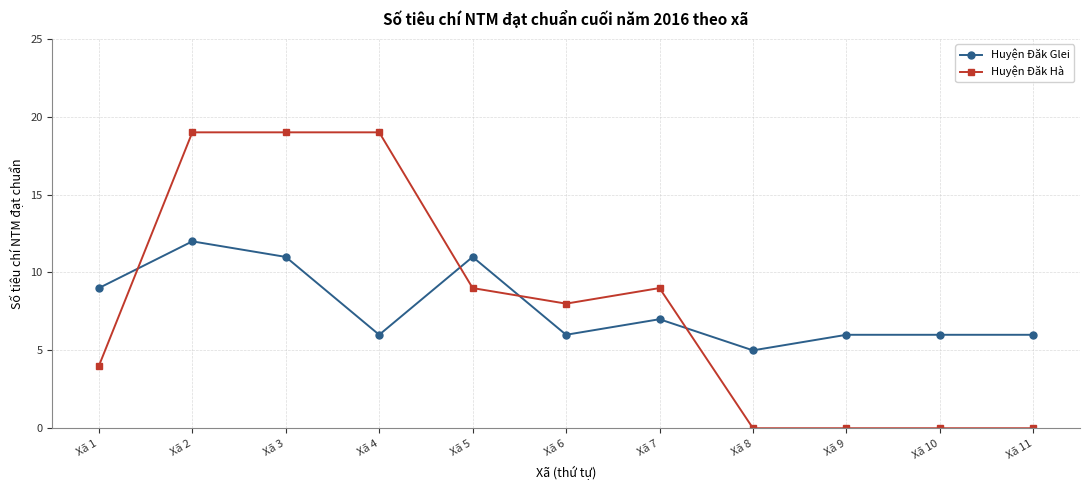

Count the Huyện Đăk Glei values in the range 6 to 11.

9